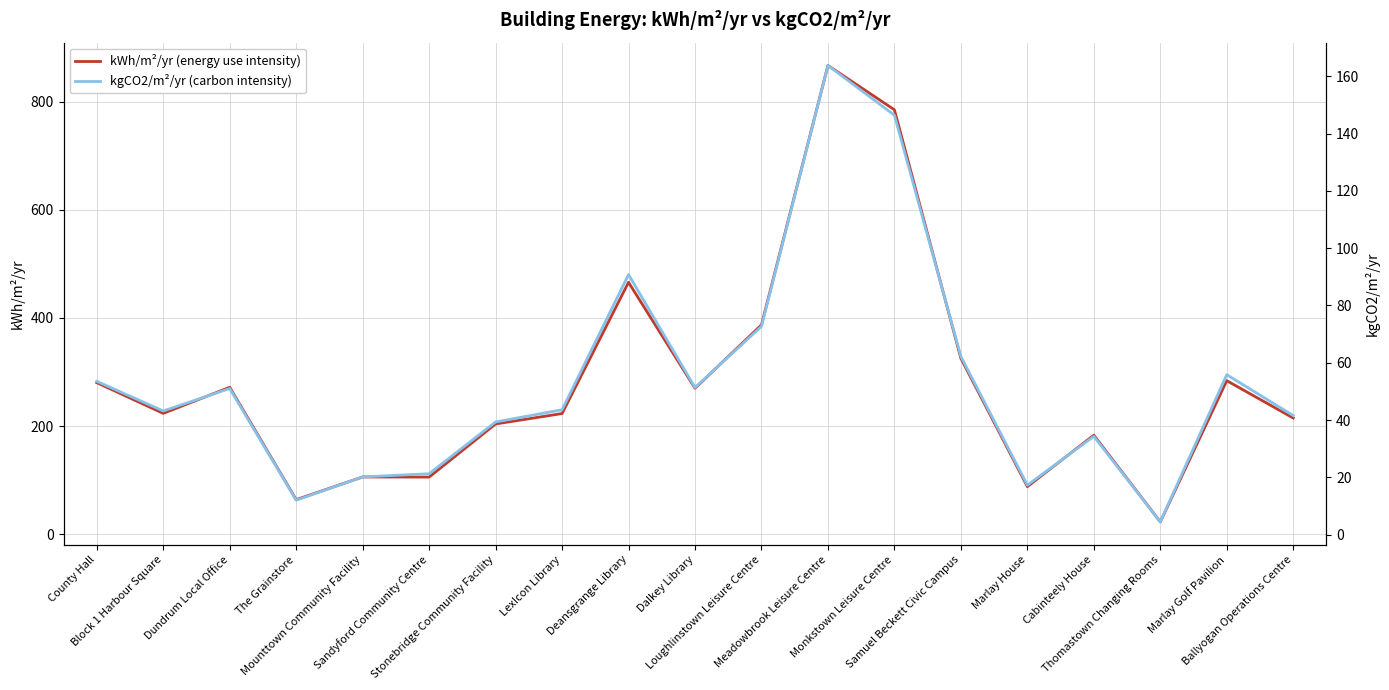

At which label is kWh/m²/yr (energy use intensity) closest to 444?

Deansgrange Library